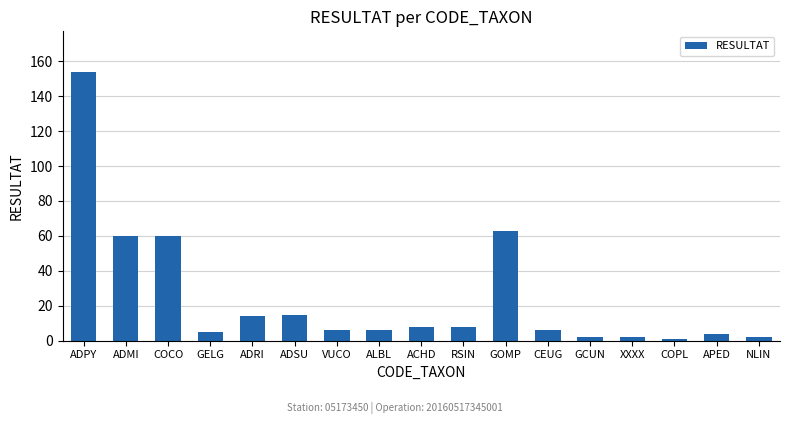

Which has a higher value, CEUG or XXXX?

CEUG